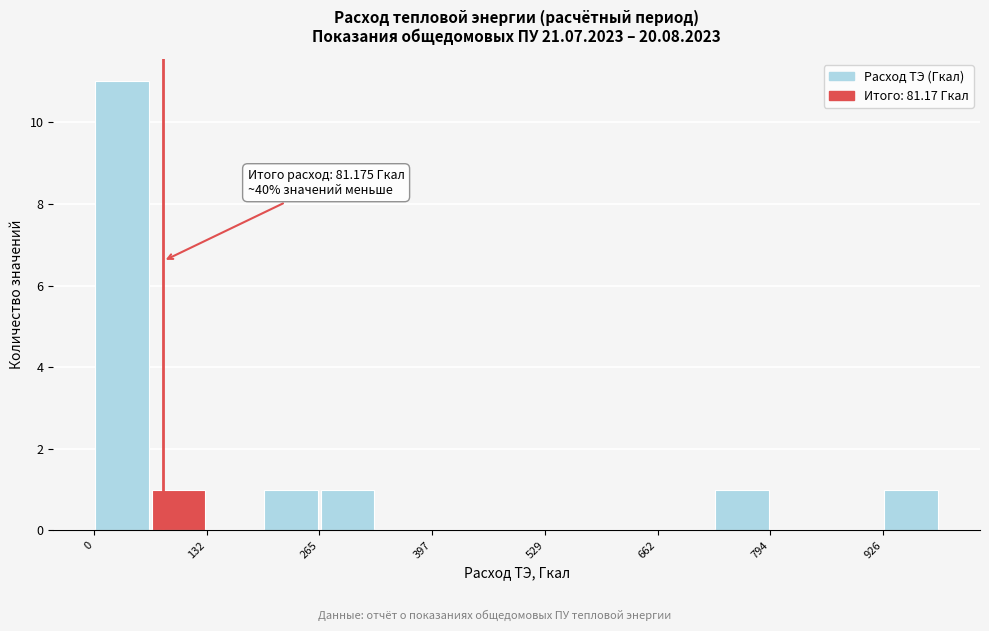

Around what value on the x-axis is the tallest bar? Give the approximate position of its centre, as read against the axis.

40